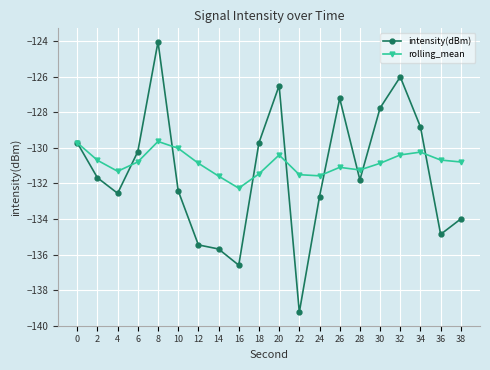

In rolling_mean, how many points are higher than both neighbors (excluding endpoints)?

4